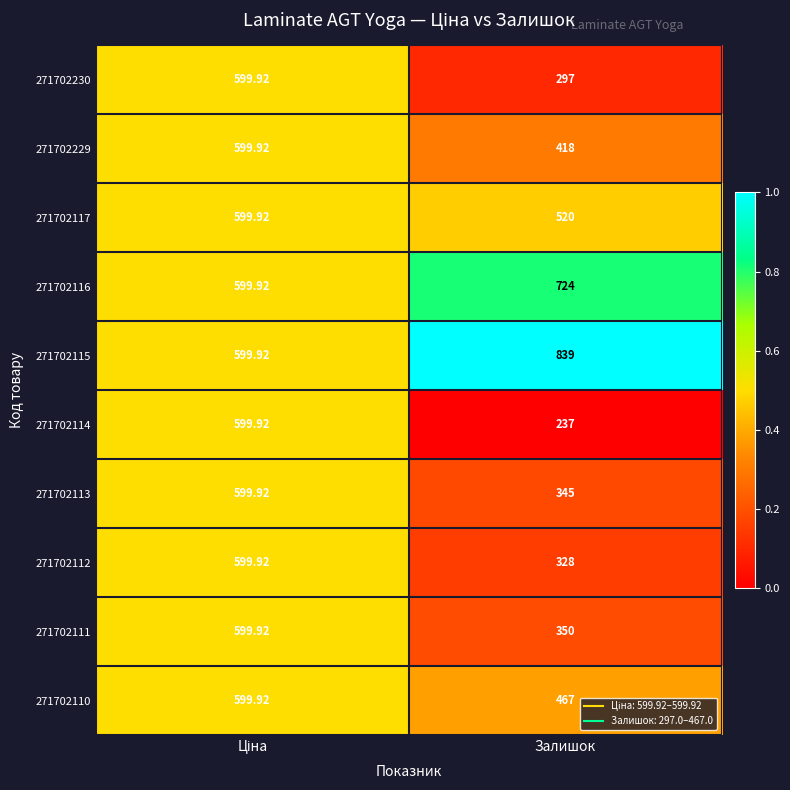

At which label does 271702112 reach its minimum?

Залишок